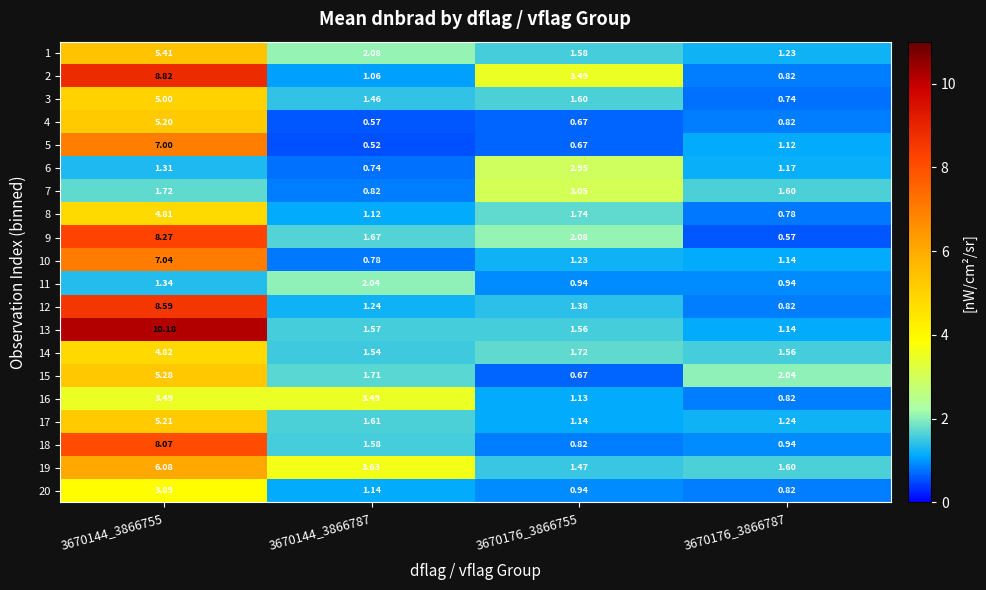

Which series has the widest spread of values?

13